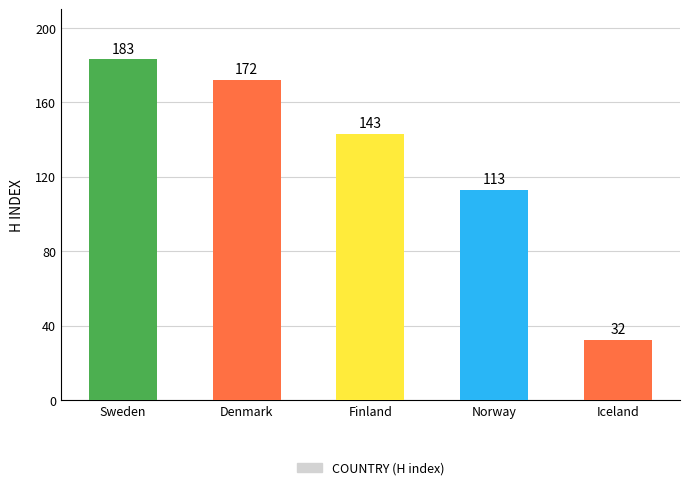

What is the value of the 2nd bar from the left?

172